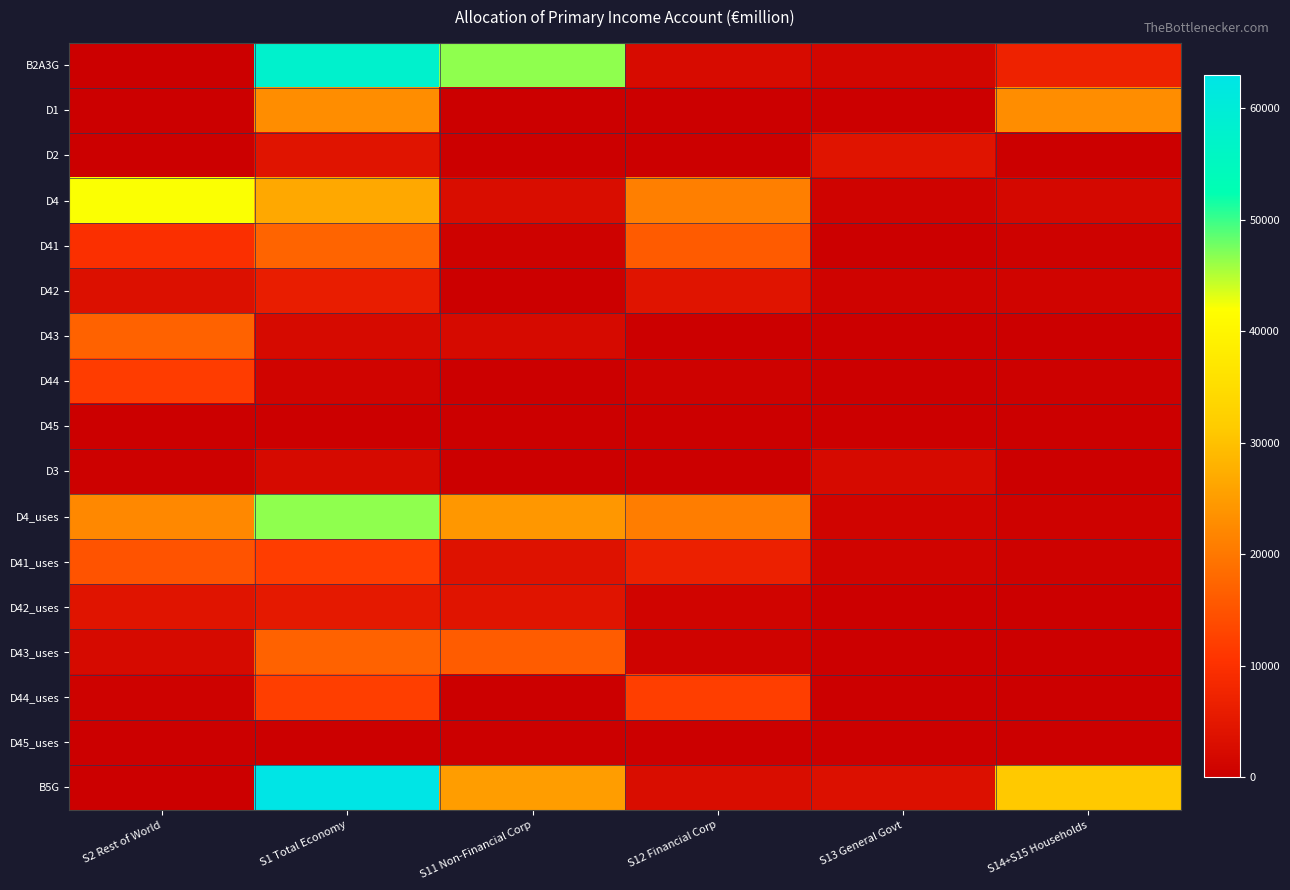

How many series are shown in this chart?

17